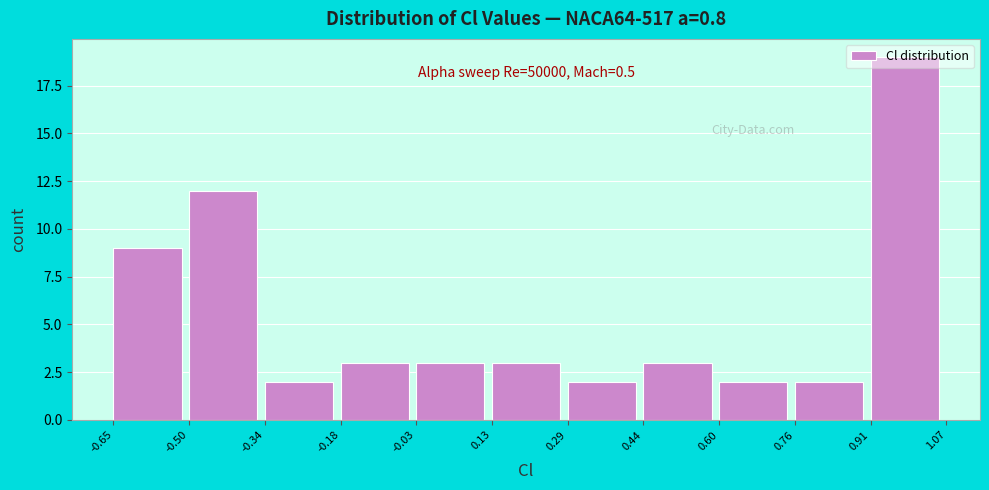

Which range on the x-axis has the tallest bar?

0.91 to 1.07